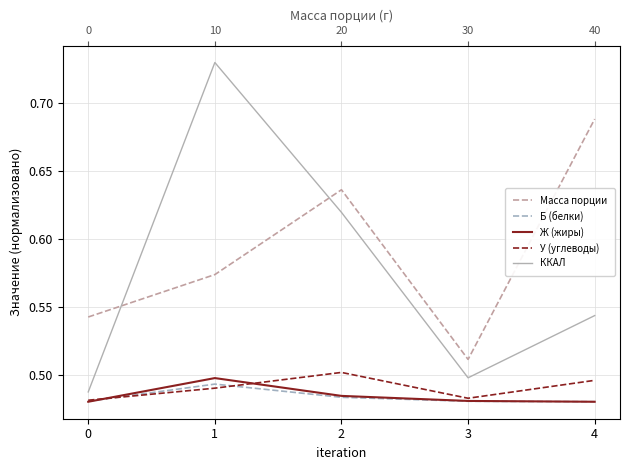

How many У (углеводы) values are between 0 and 1?

5